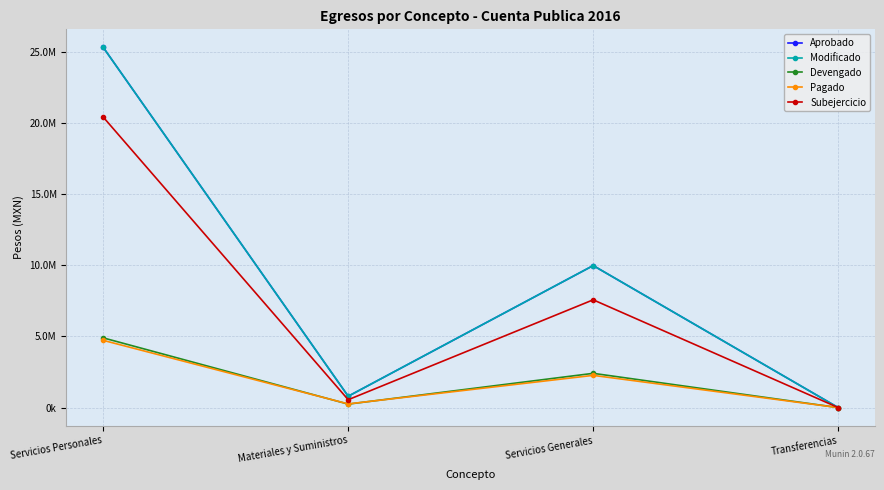

Does the chart have visible grid lines?

Yes